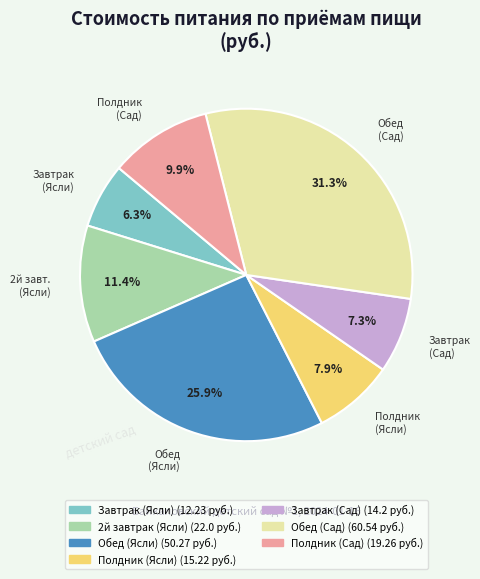

How many slices are in this pie chart?

7